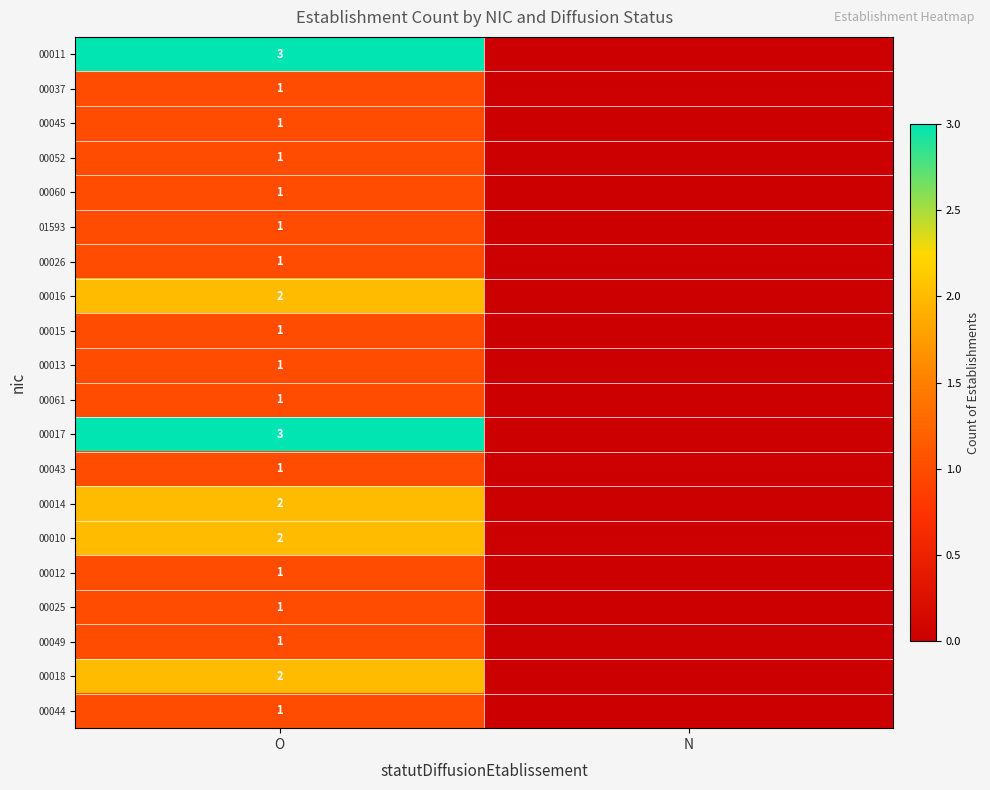

Is it true that 00049 equals 1 at O?

True